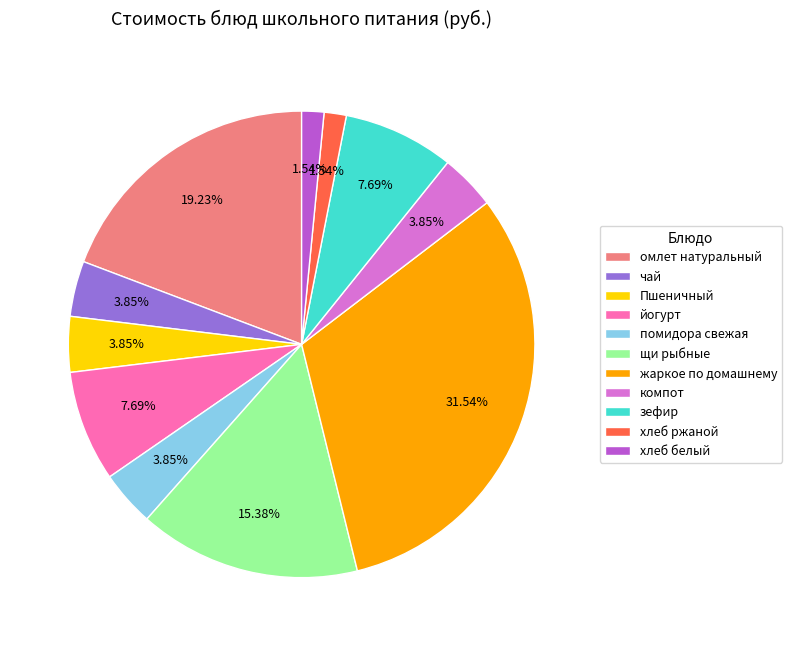

To the nearest percent, what is the combined percentage of жаркое по домашнему and йогурт?

39%